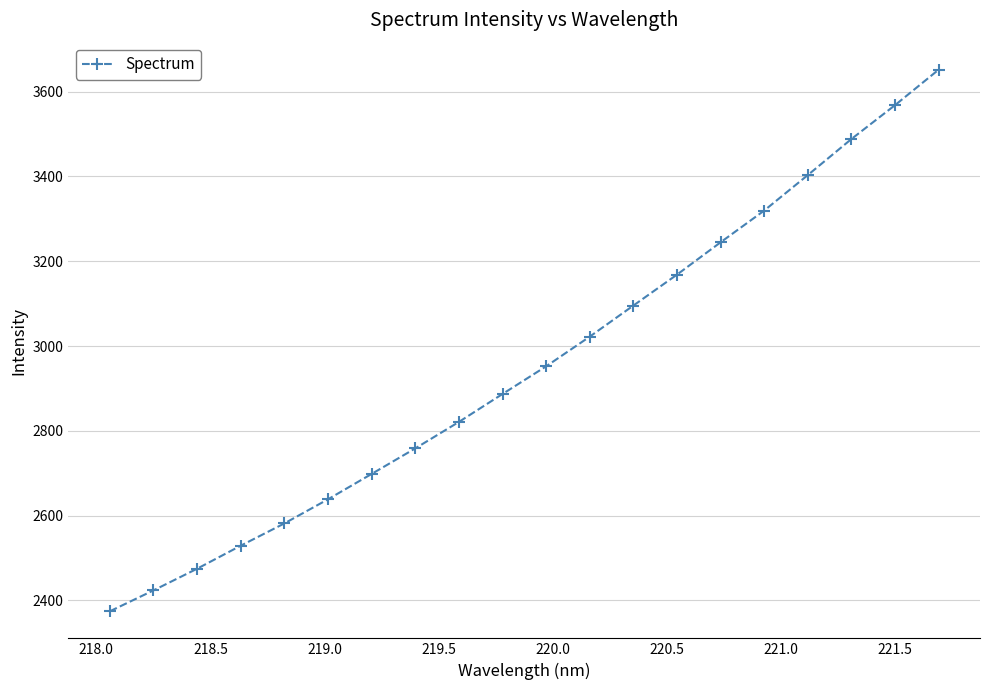

Does the chart have visible grid lines?

Yes